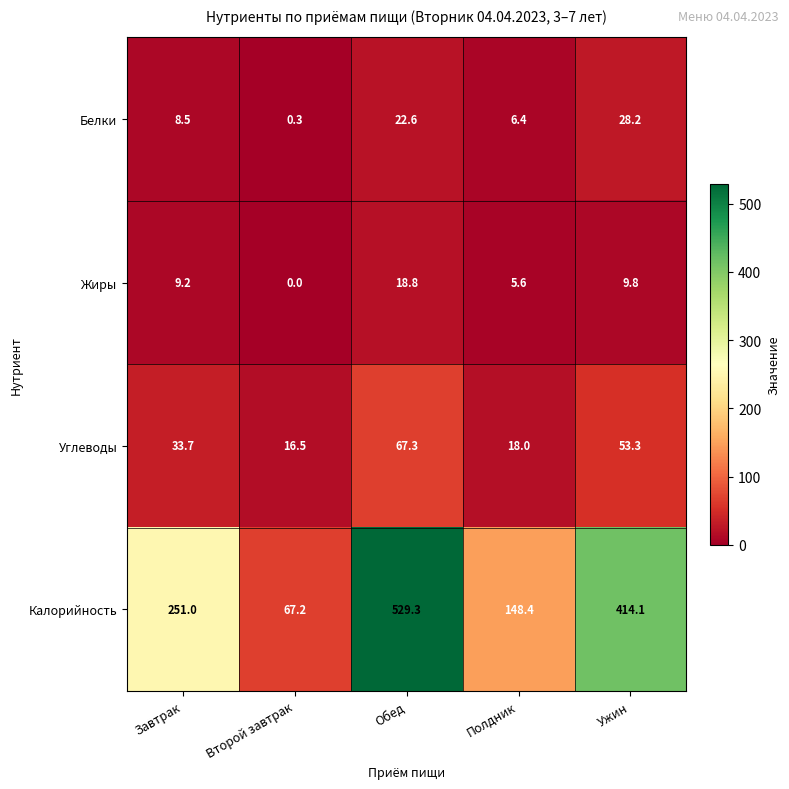

Which category has the lowest value in the Калорийность series?

Второй завтрак